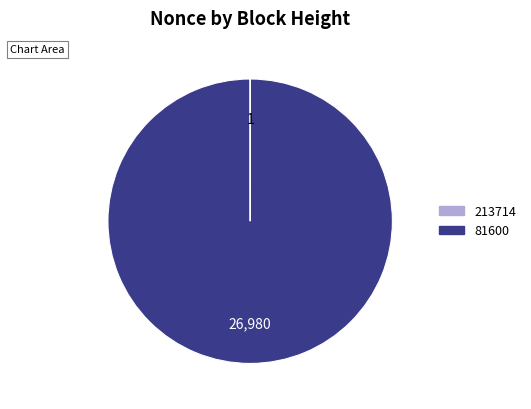

Is there a majority slice in this chart?

Yes